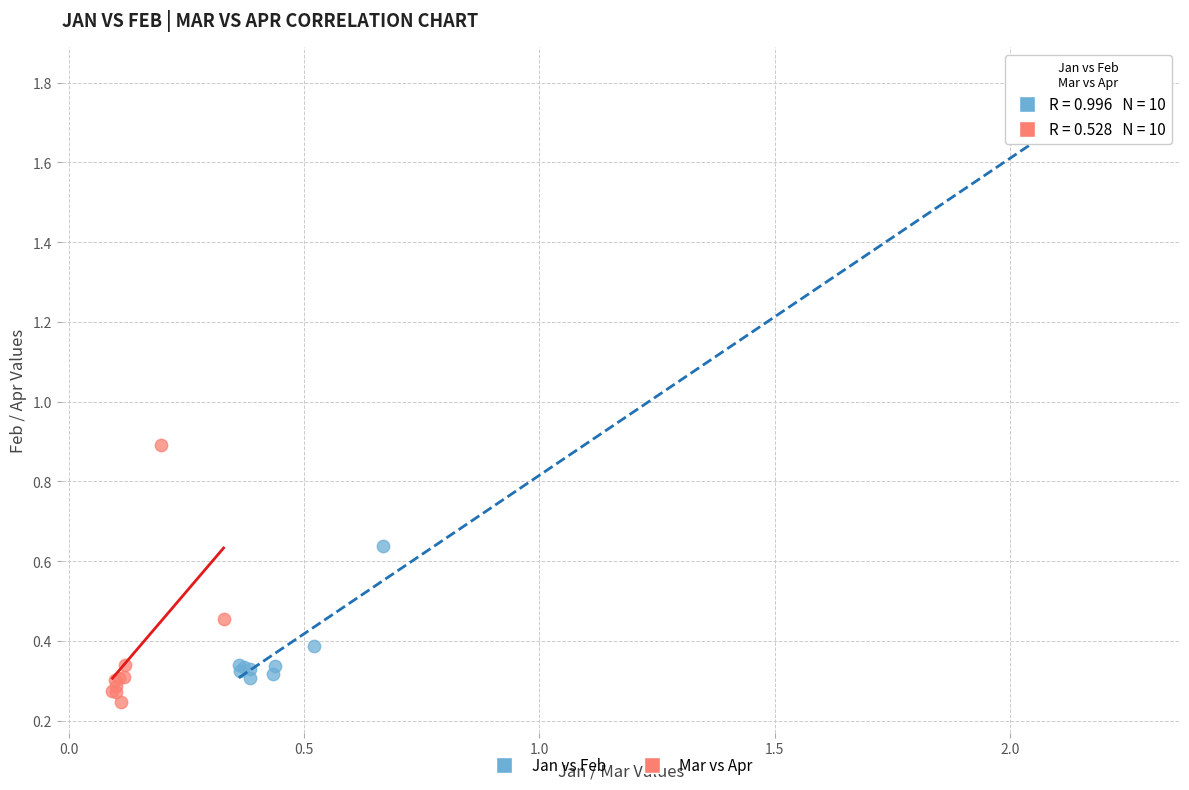

Which series has the widest spread of Y values?

Jan vs Feb